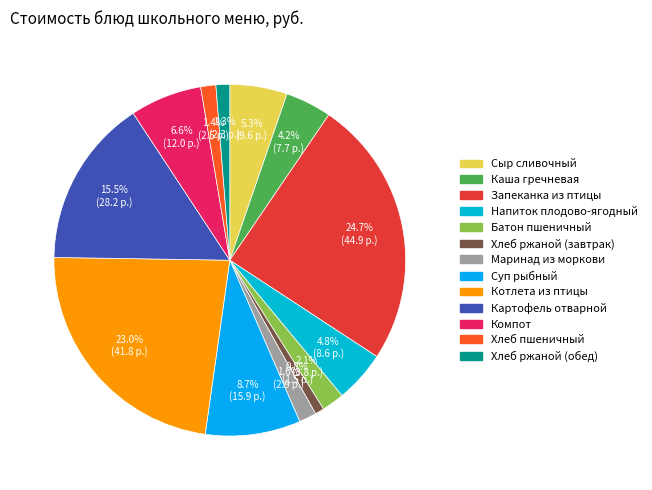

What is the largest slice in the pie chart?

Запеканка из птицы